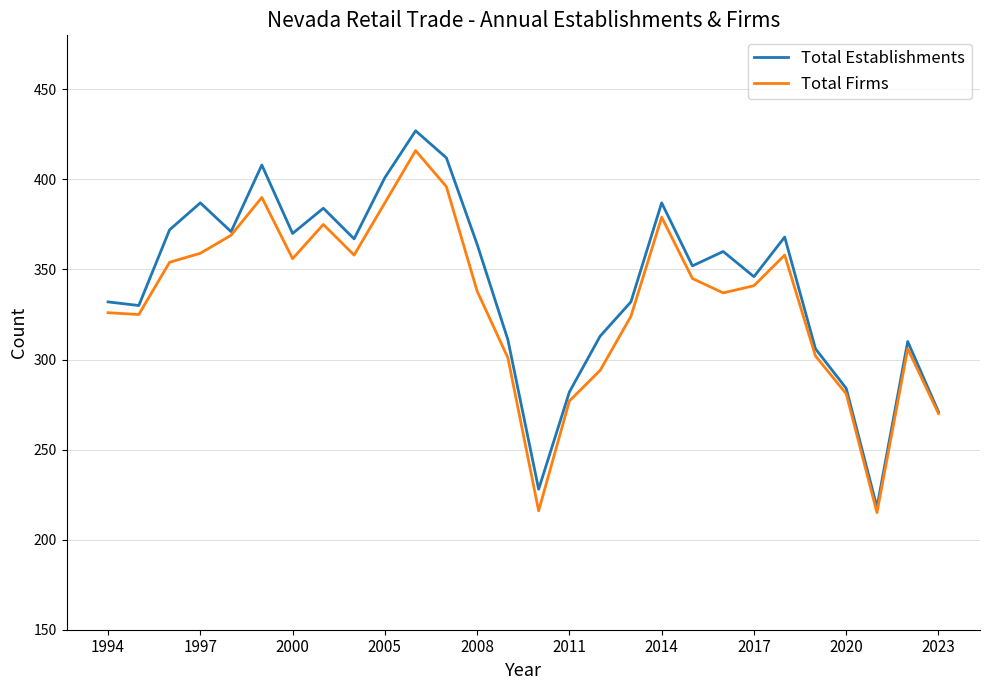

What is the maximum value shown in the chart?

427